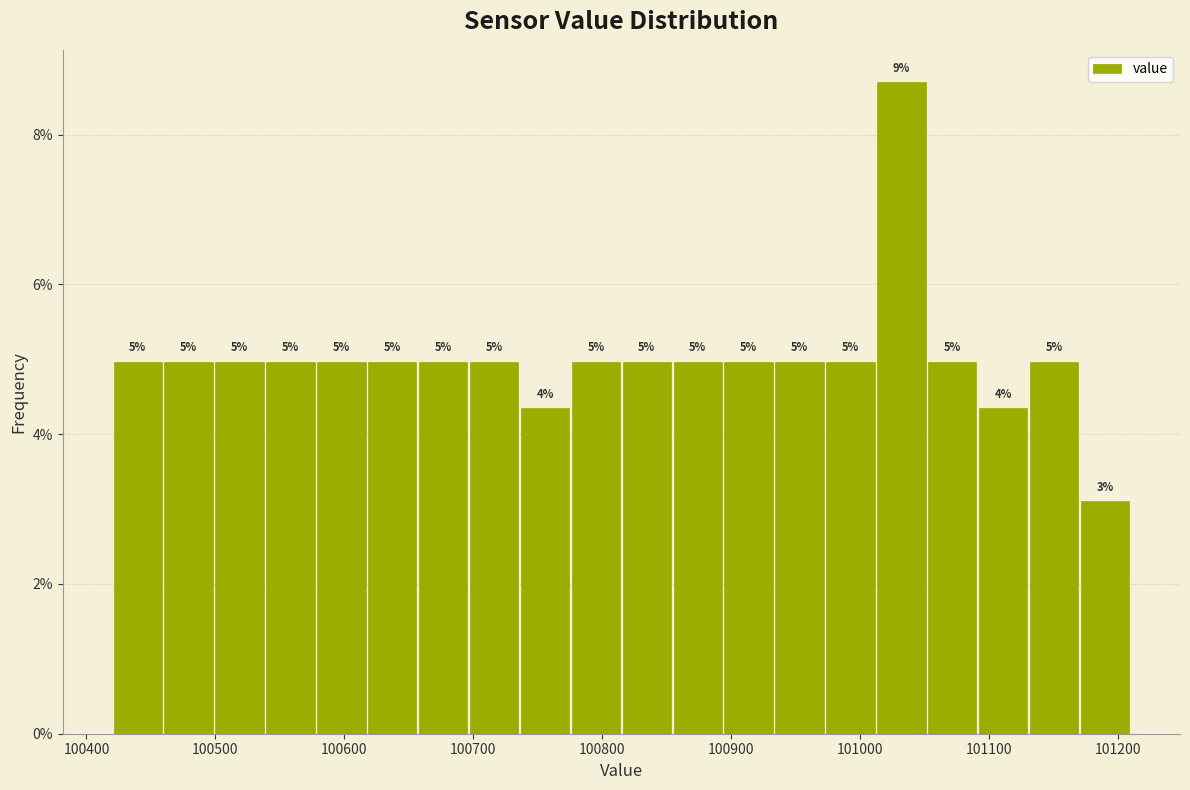

Around what value on the x-axis is the tallest bar? Give the approximate position of its centre, as read against the axis.

101030